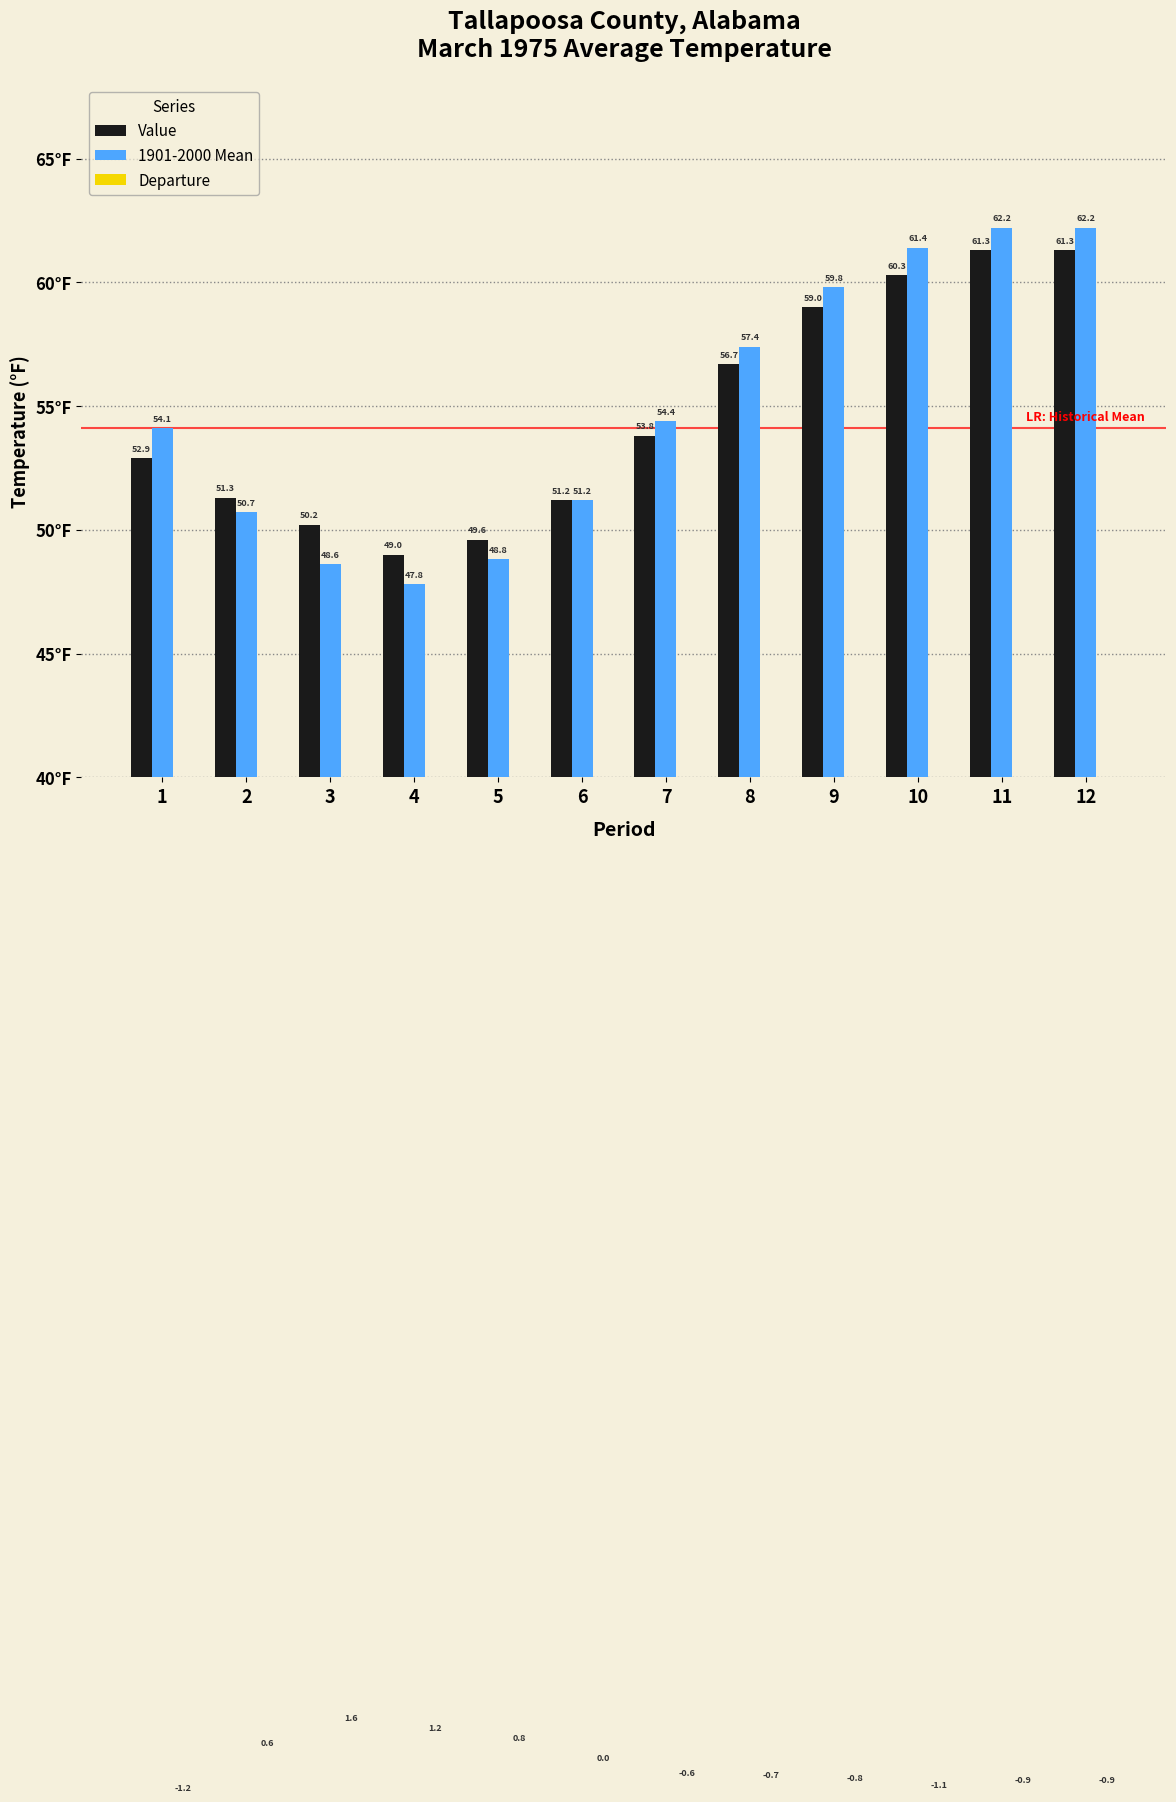

How many bars are there in total?

36